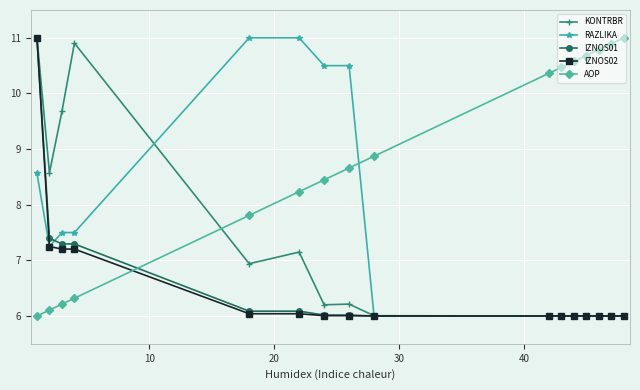

What is the difference between the maximum and minimum values in the RAZLIKA series?

5.0